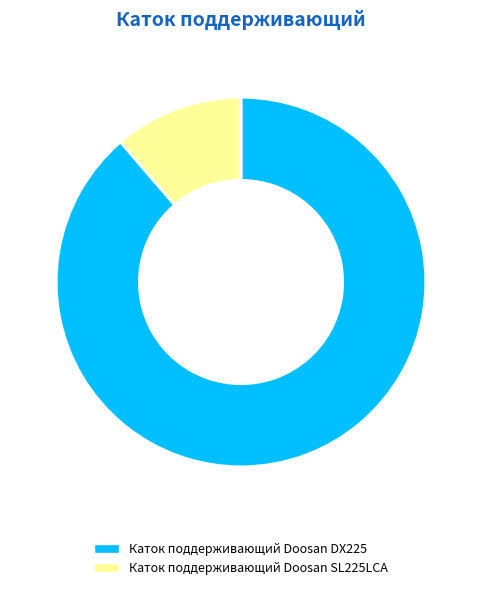

Which category has the biggest portion of the pie?

Каток поддерживающий Doosan DX225